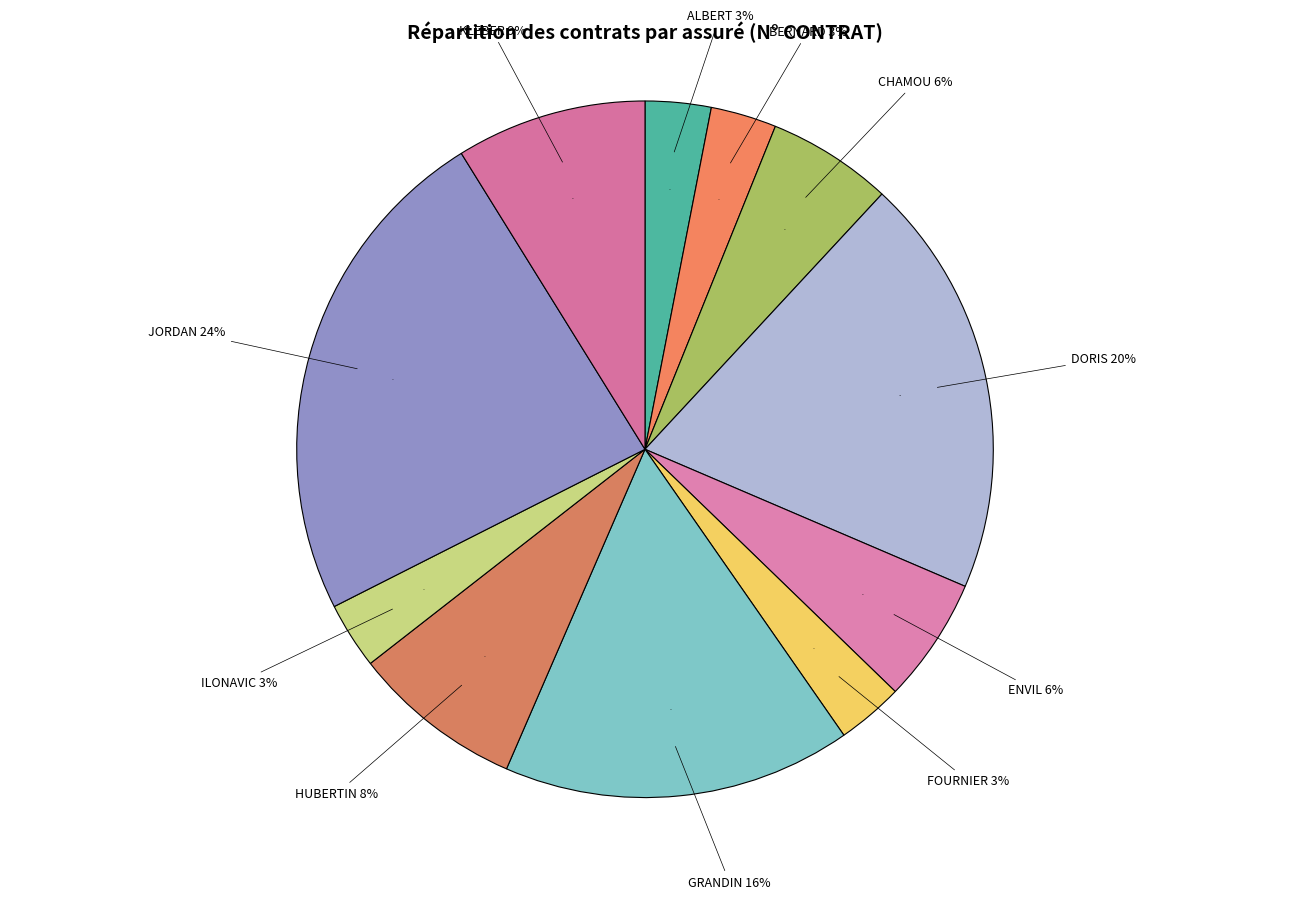

What is the change in value from FOURNIER to GRANDIN?

+52945